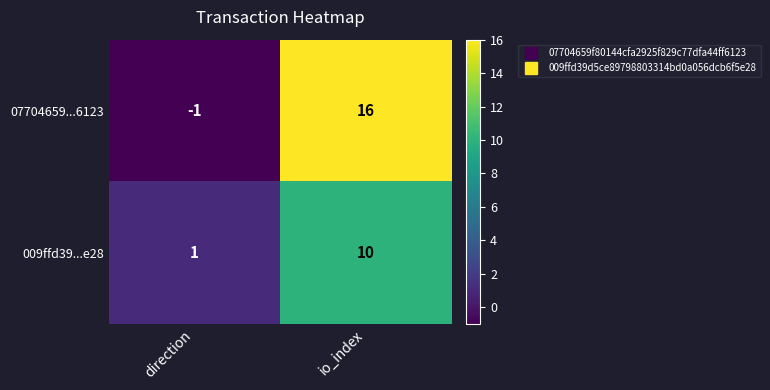

Which series has the largest total across all categories?

07704659...6123